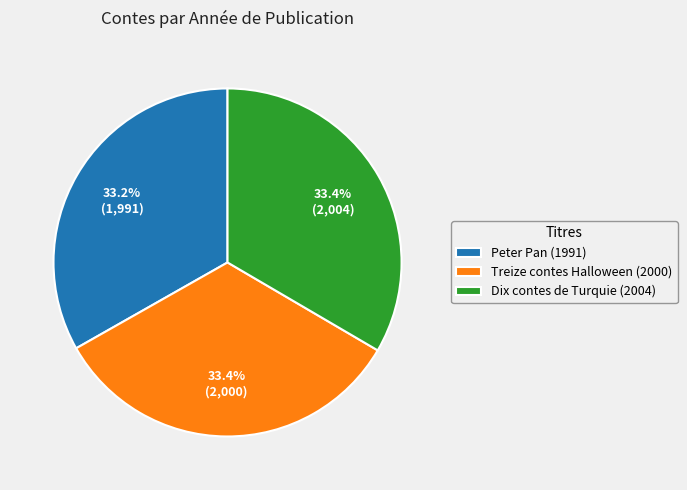

To the nearest percent, what percentage of the pie is Dix contes de Turquie (2004)?

33%